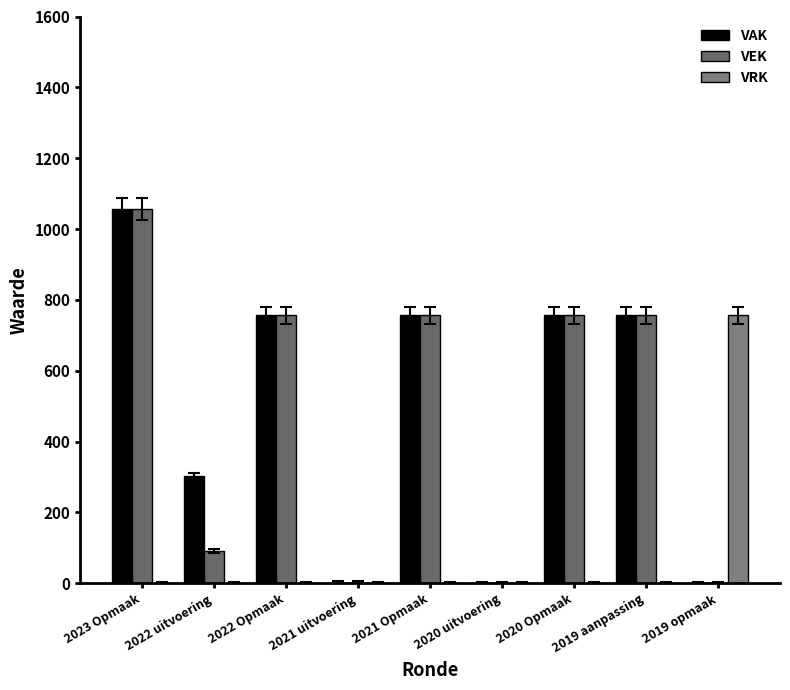

What are all the series names shown in the legend?

VAK, VEK, VRK